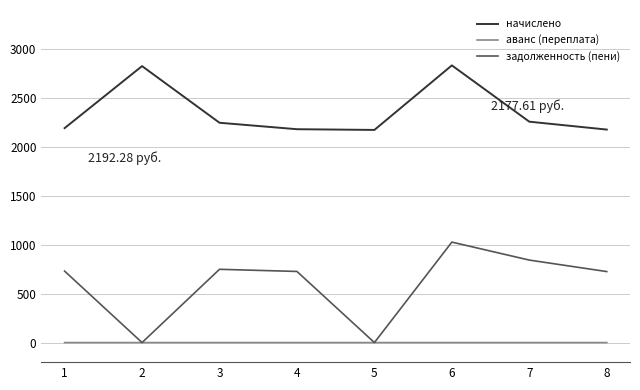

Is it true that задолженность (пени) equals 427.0 at 8?

False